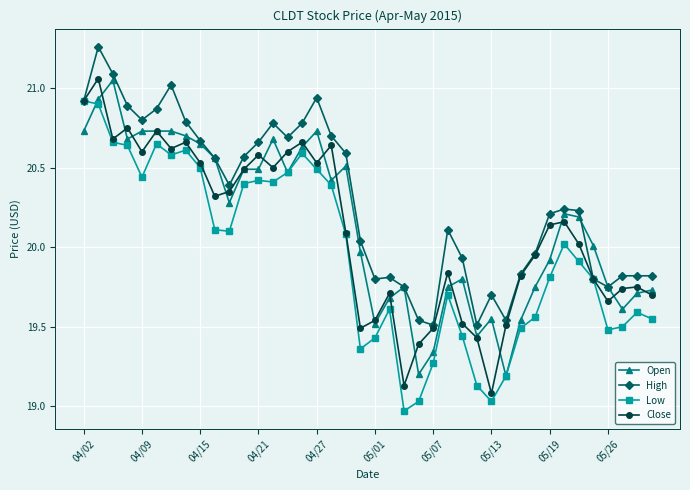

True or false: Low has more than 0 interior local peaks.

True